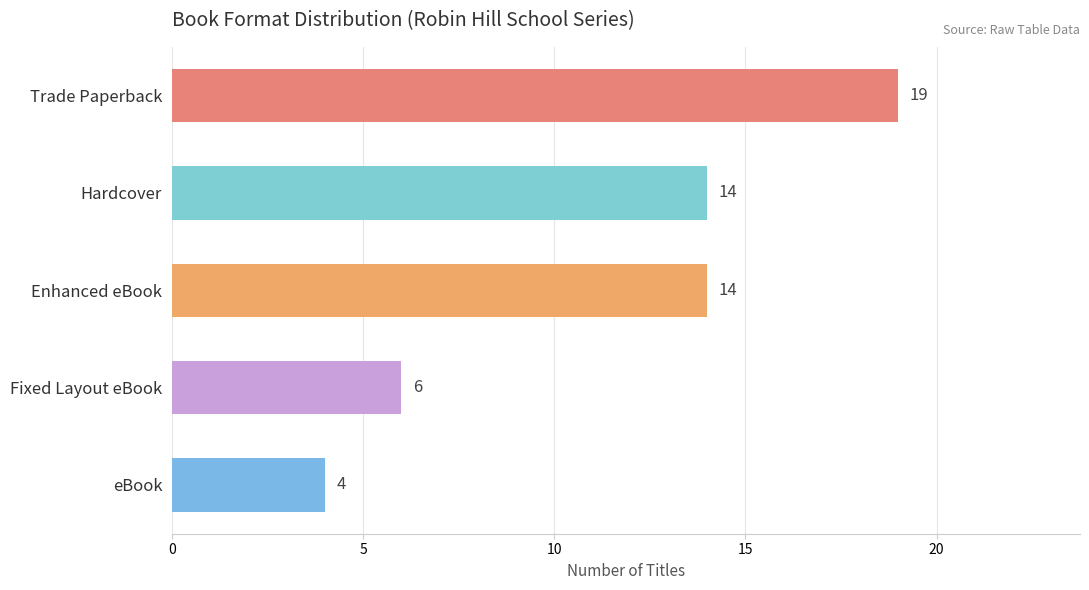

The value at eBook is 4. True or false?

True